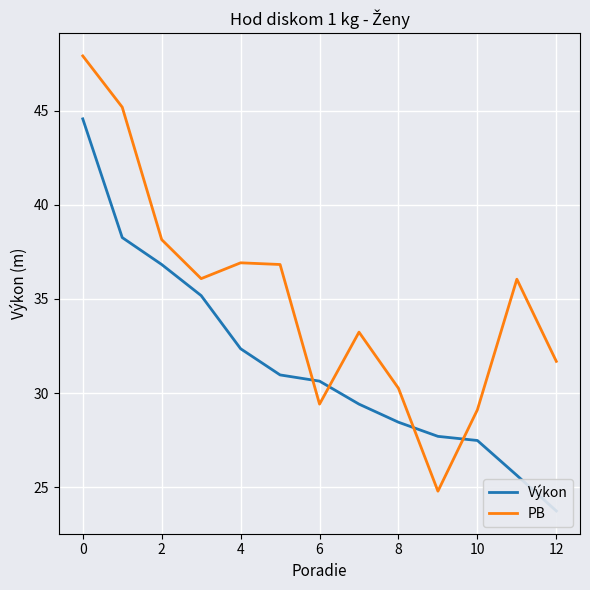

What are all the series names shown in the legend?

Výkon, PB